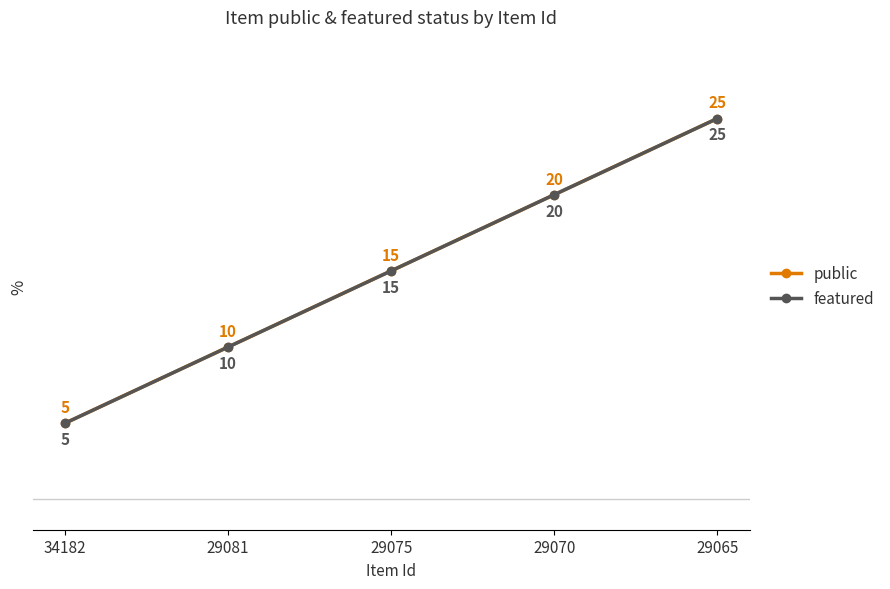

What is the sum of the public values at 34182 and 29065?

30